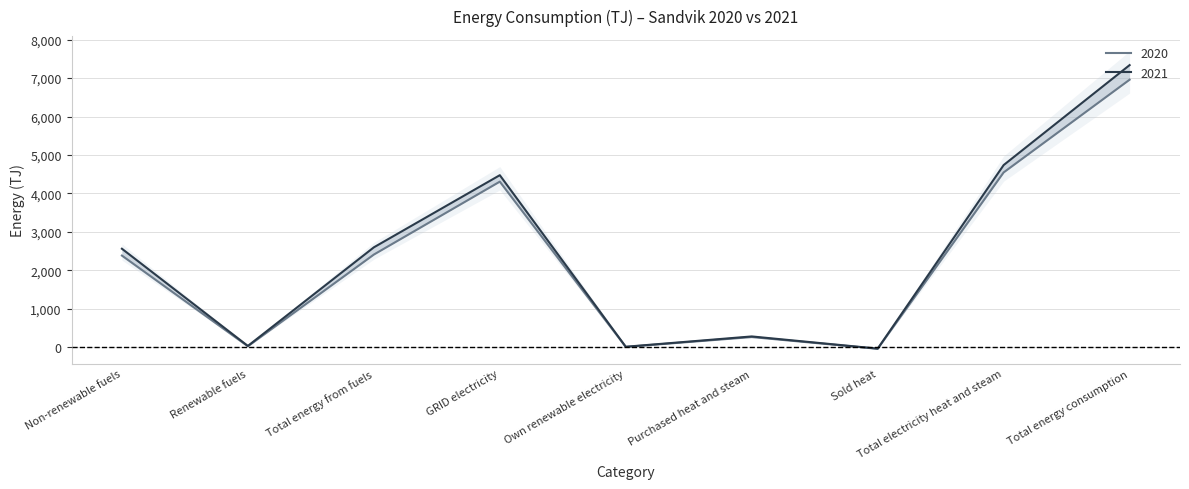

What is the spread (max minus min) of values at GRID electricity?

168